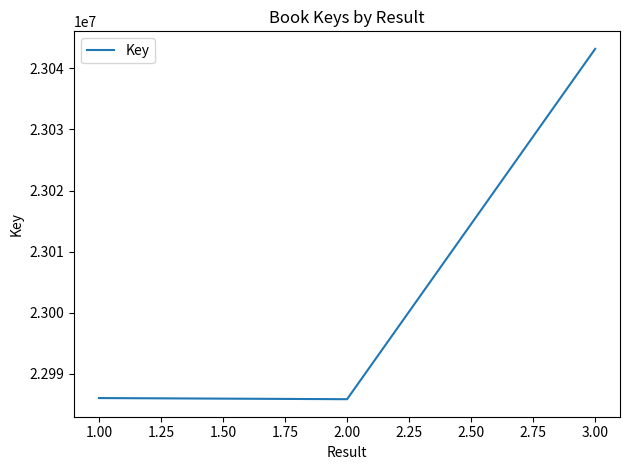

What is the ratio of the value at 2.00 to the value at 1.00?

1.0